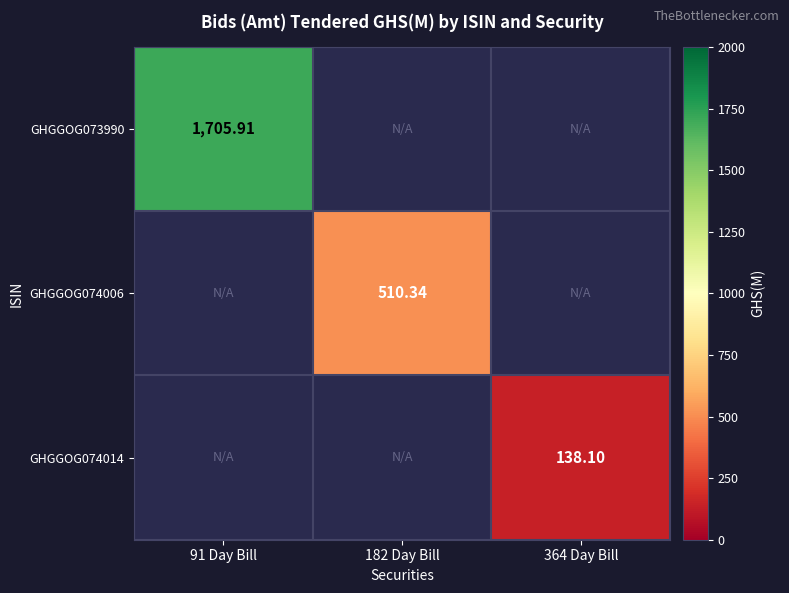

List the series in order of their overall mean, highest first.

GHGGOG073990, GHGGOG074006, GHGGOG074014